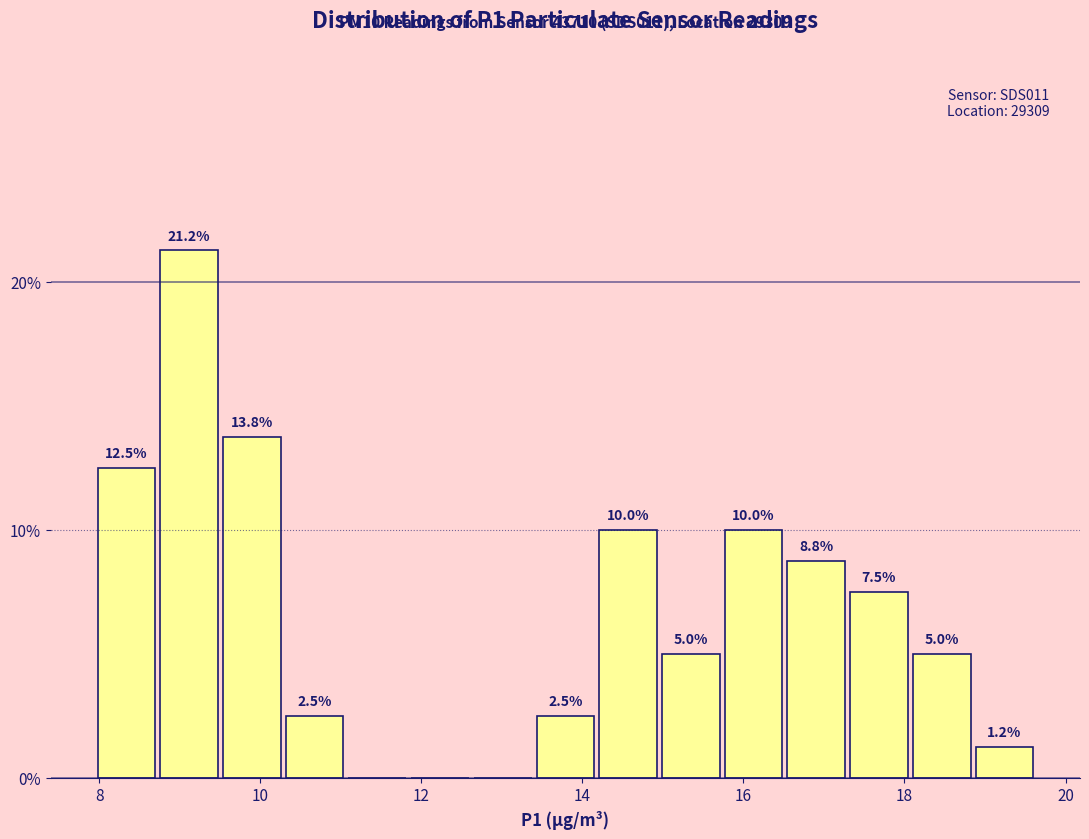

Read against the x-axis, roughly where is the centre of the tallest bar?

9.2